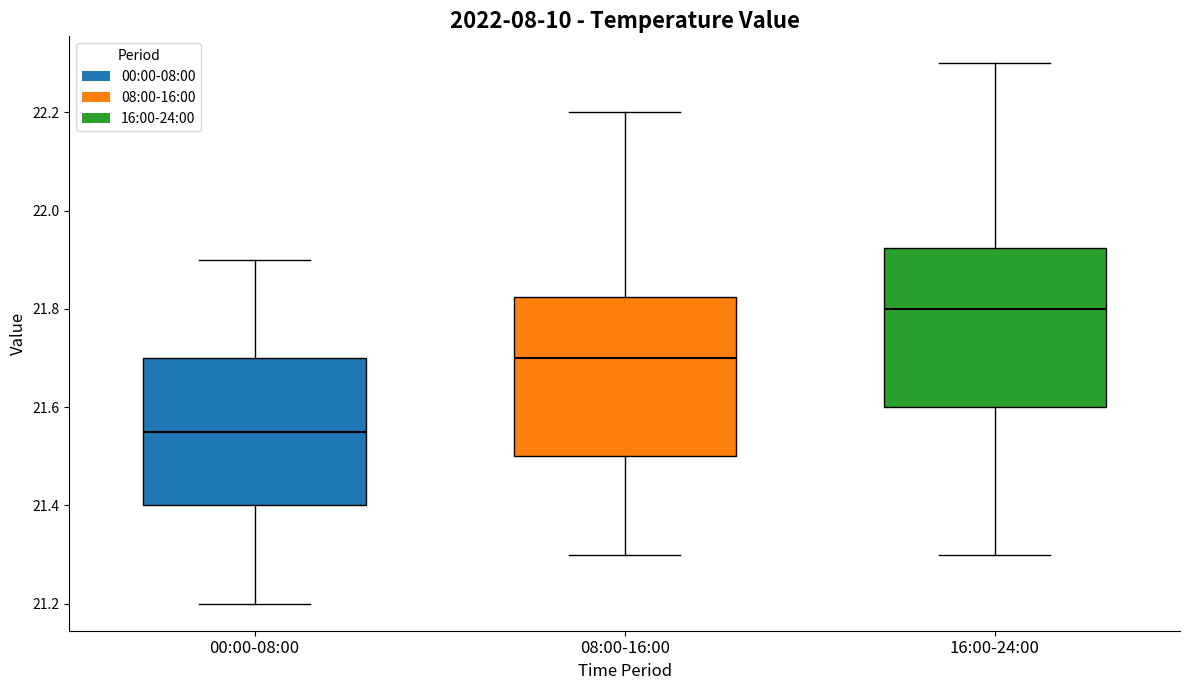

Reading left to right, transcribe this box plot: for each box, give where its median line is, the range the box spans, and where its two whiskers end, as read against the y-axis. The values are not printed on the chart, so give them approximately, as read against the axis.

00:00-08:00: median 21.56, box 21.40 to 21.70, whiskers 21.20 to 21.90
08:00-16:00: median 21.70, box 21.50 to 21.82, whiskers 21.30 to 22.20
16:00-24:00: median 21.80, box 21.60 to 21.92, whiskers 21.30 to 22.30